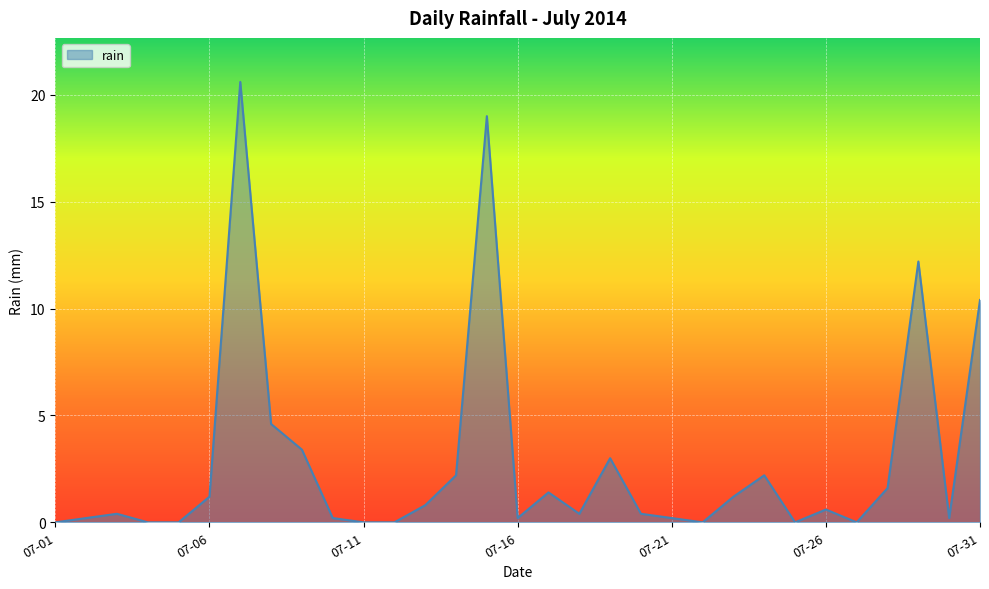

What is the maximum value shown in the chart?

20.6